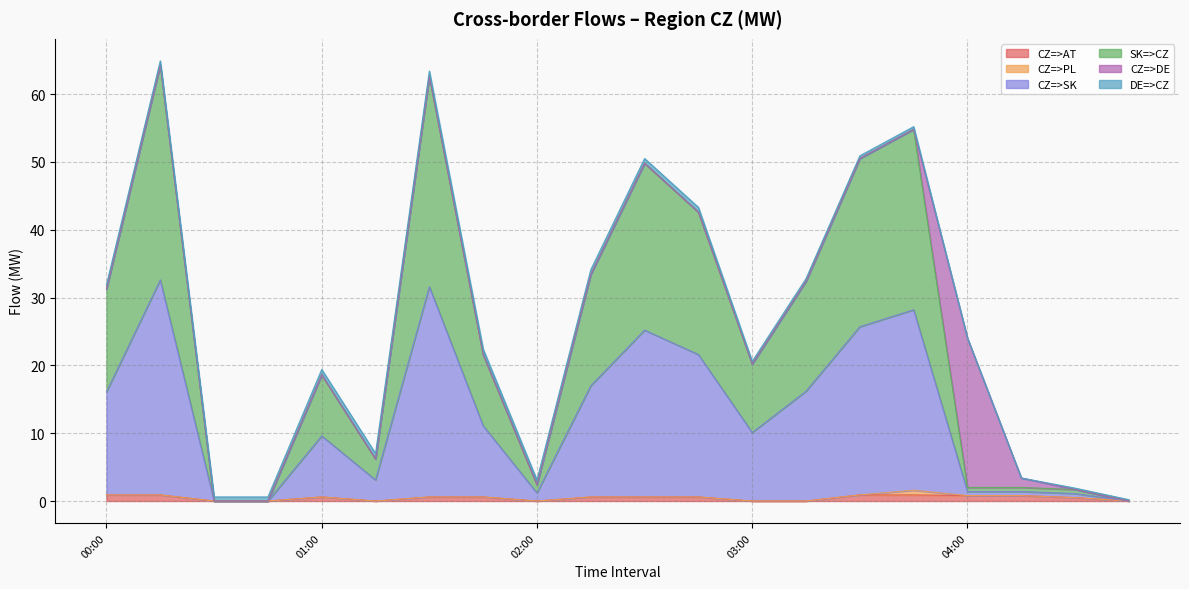

Which series has the widest spread of values?

CZ=>SK